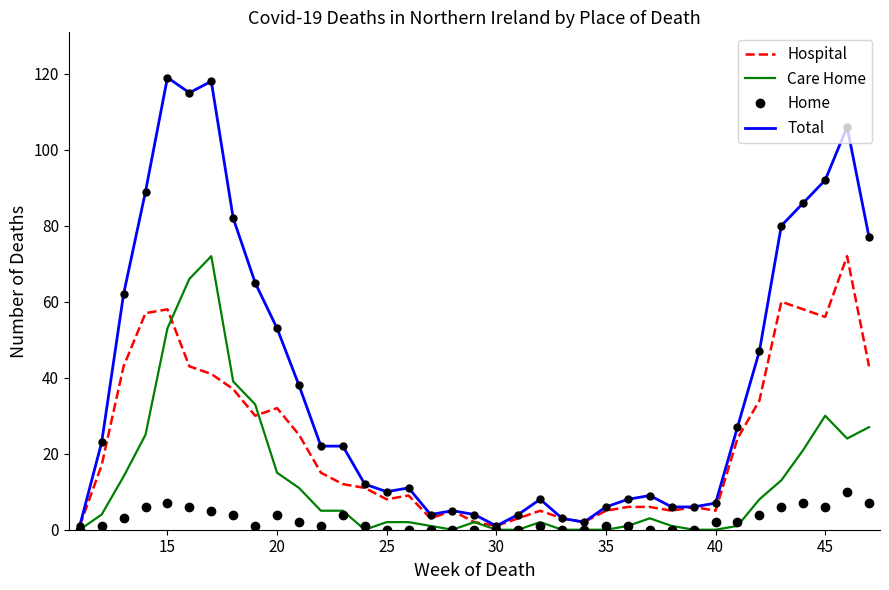

List the series in order of their overall mean, highest first.

Total, Hospital, Care Home, Home